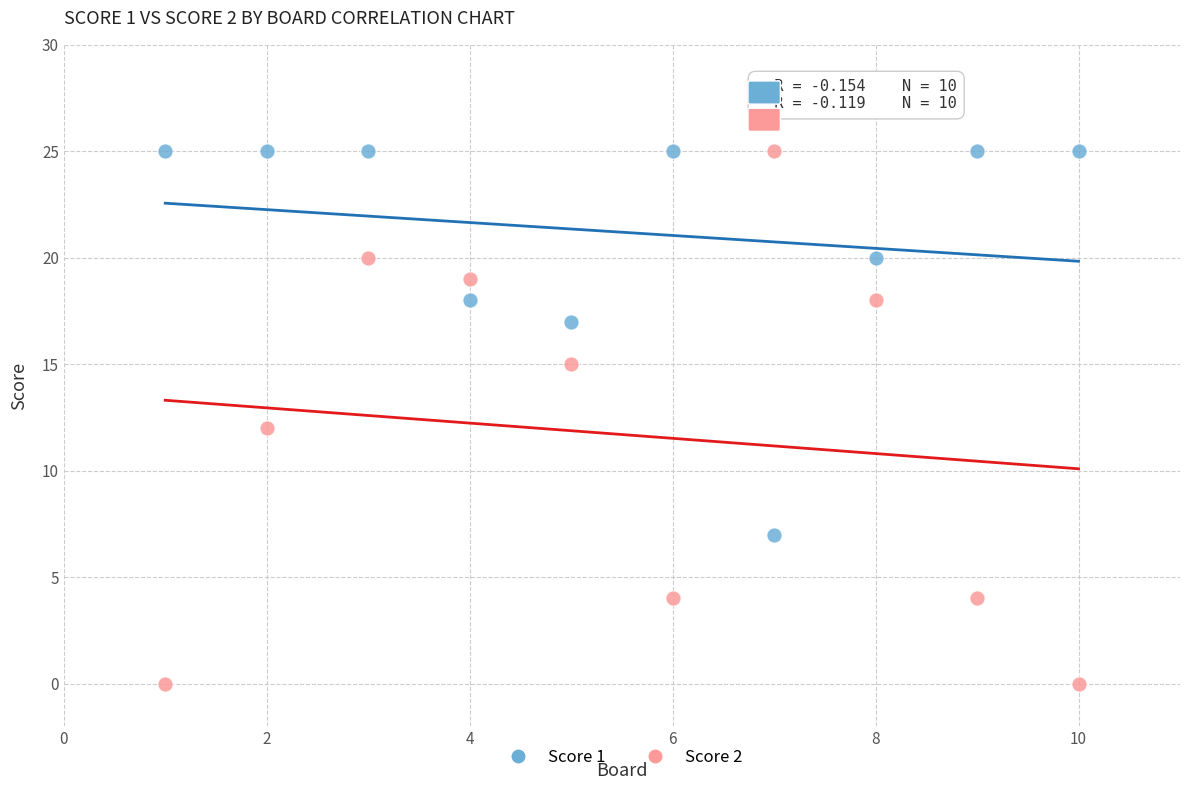

Which series reaches the minimum Y coordinate?

Score 2